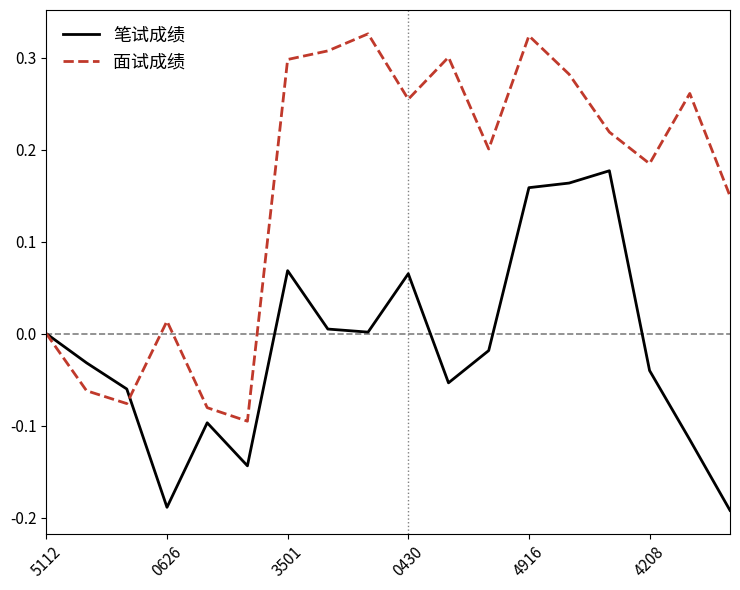

How many series are shown in this chart?

2